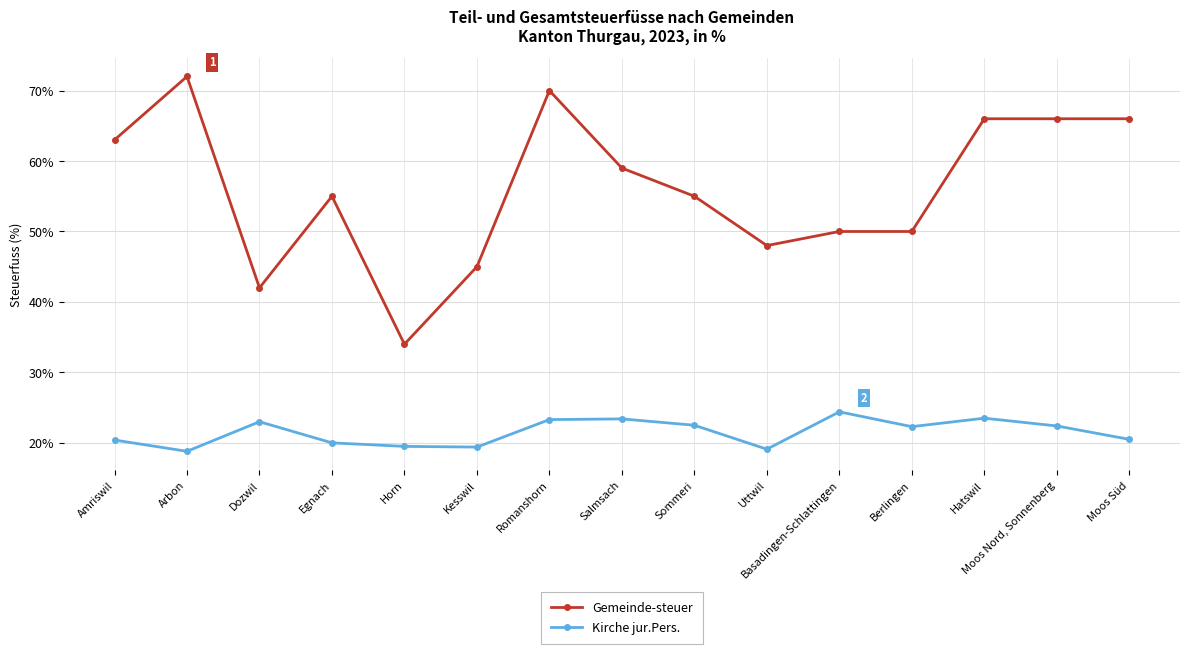

What is the maximum value for Gemeinde-steuer?

72.0